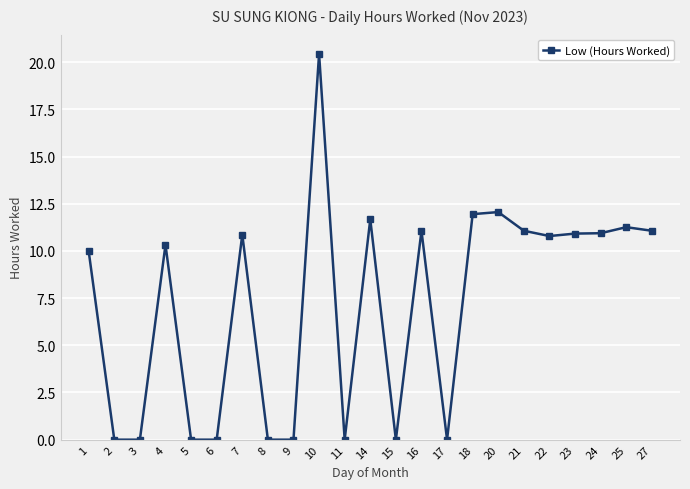

The value at 24 is 15.6. True or false?

False